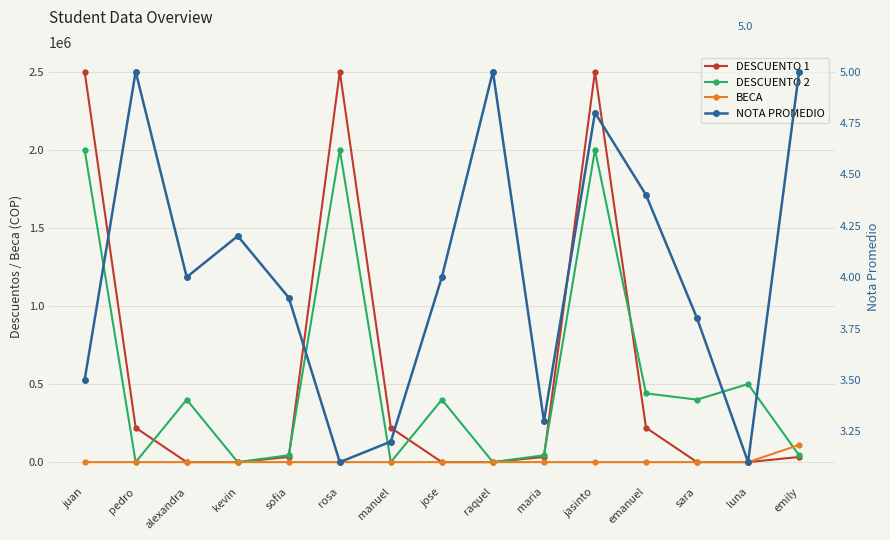

At which category does DESCUENTO 1 reach its first local peak?

rosa